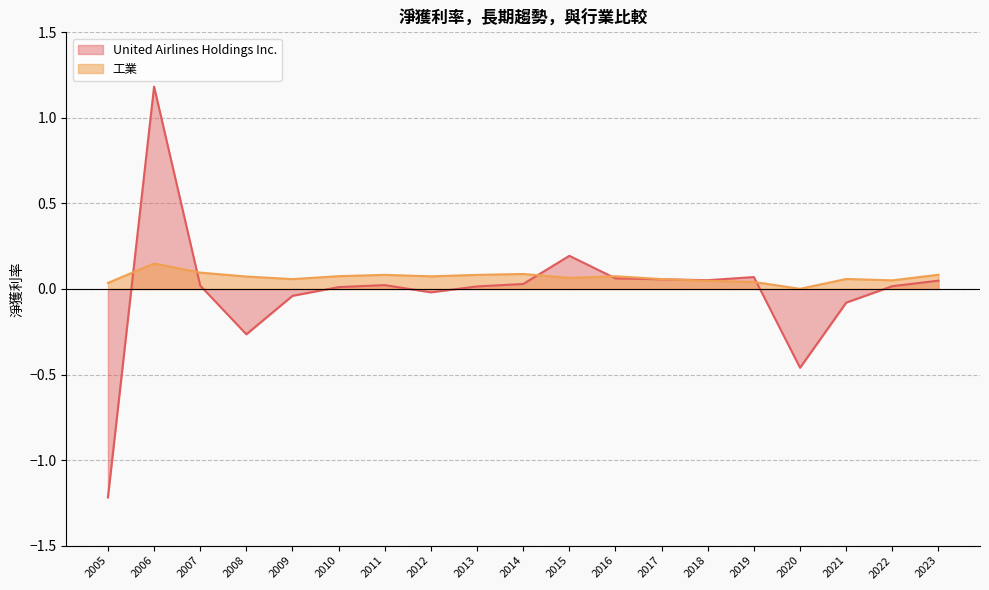

Rank the series at 2016 from lowest to highest value.

United Airlines Holdings Inc., 工業